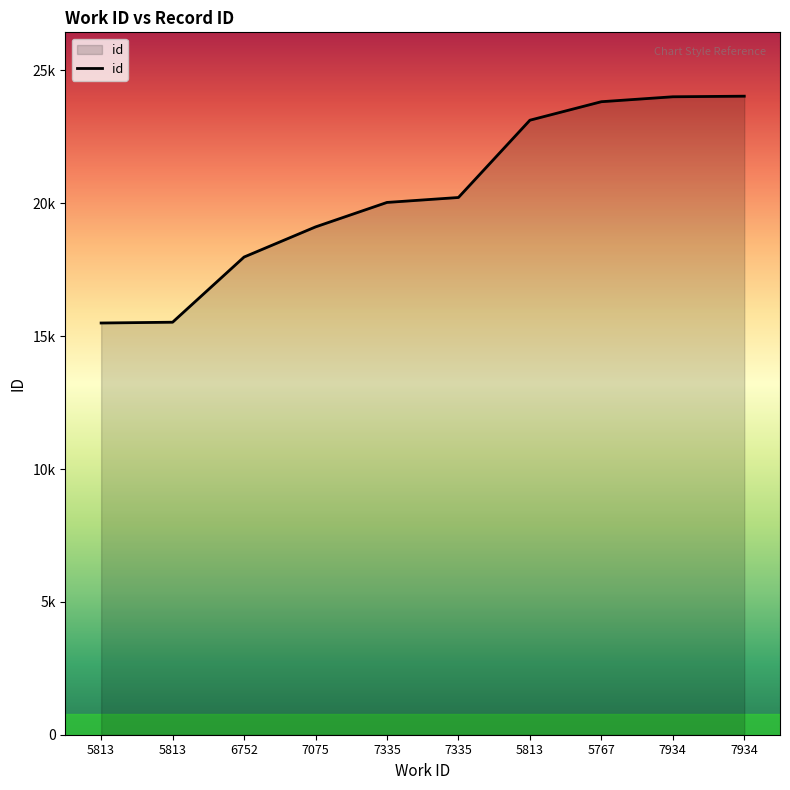

Does the chart have visible grid lines?

No